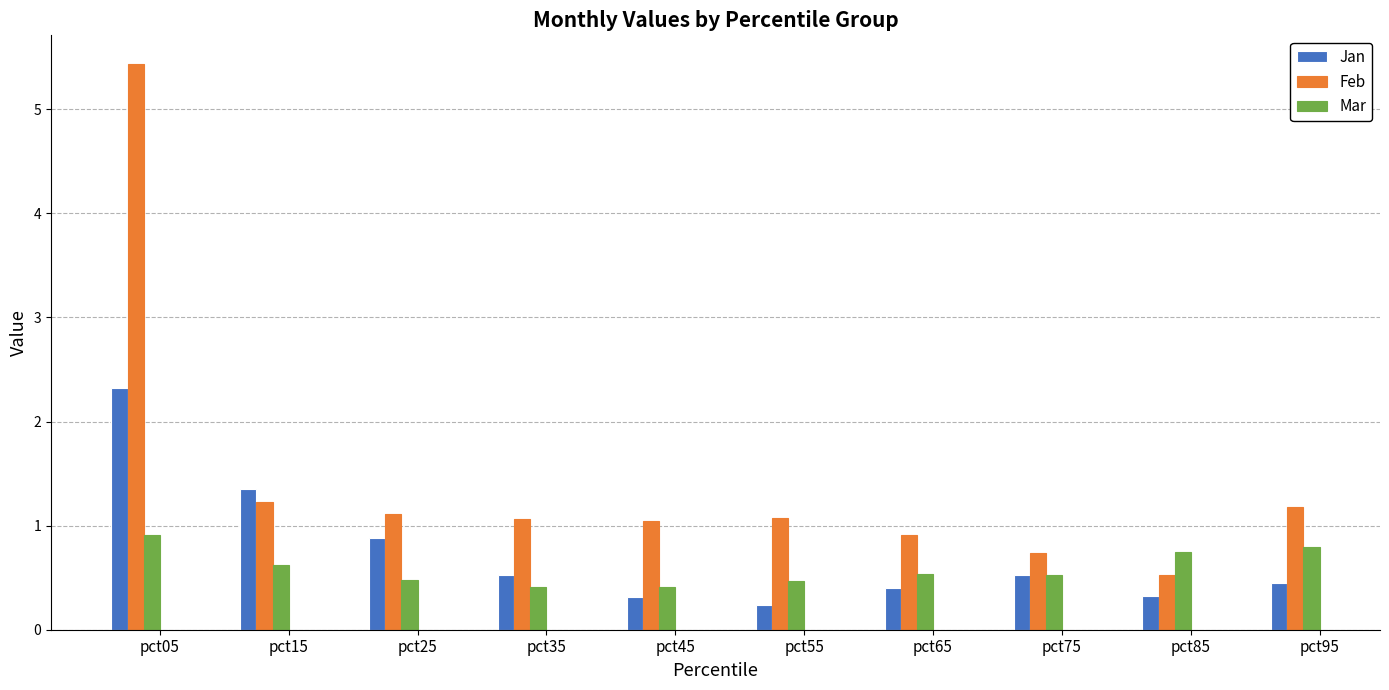

List the series in order of their overall mean, lowest first.

Mar, Jan, Feb